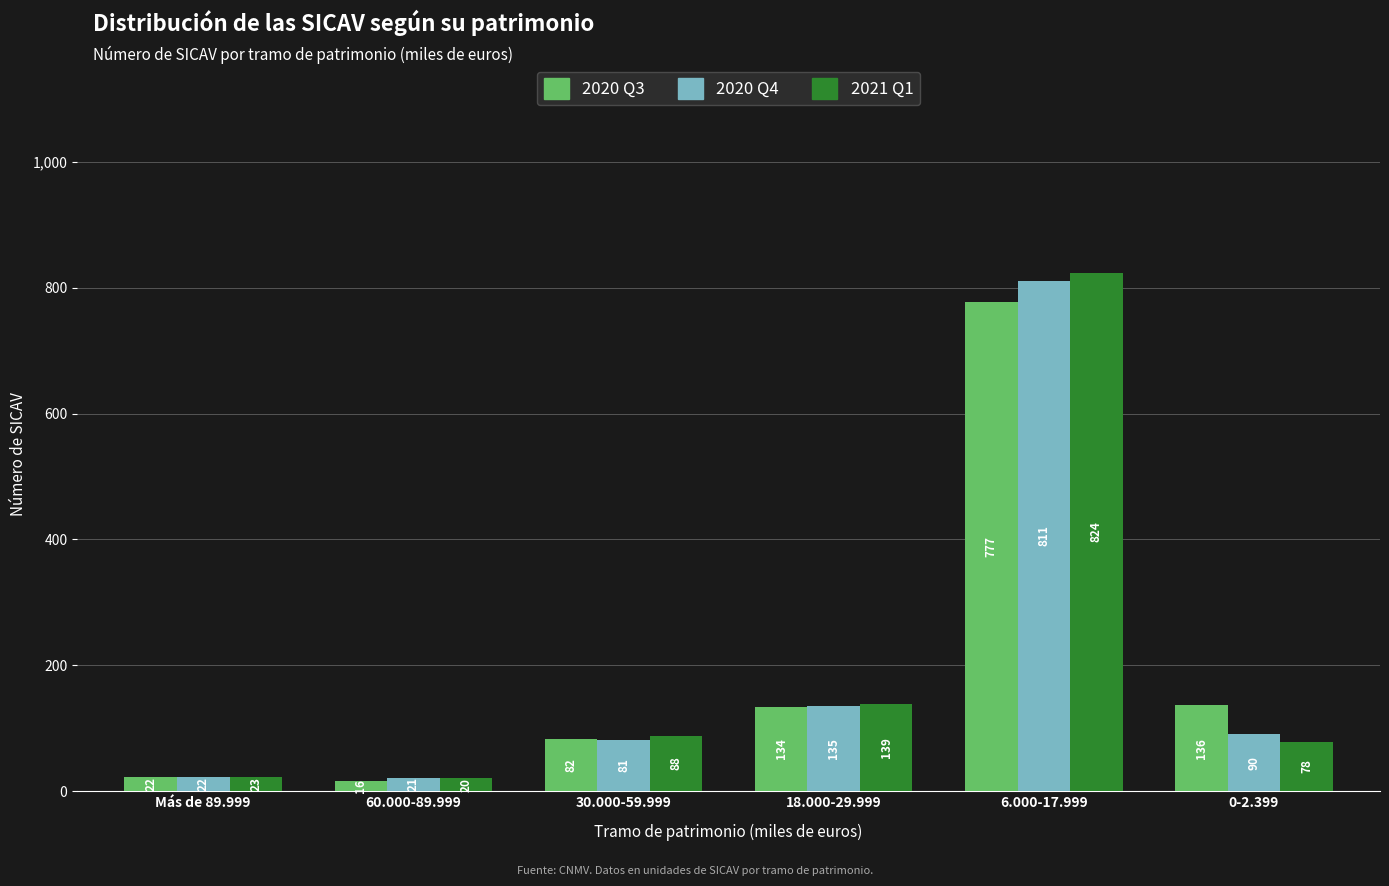

Are the bars horizontal?

No